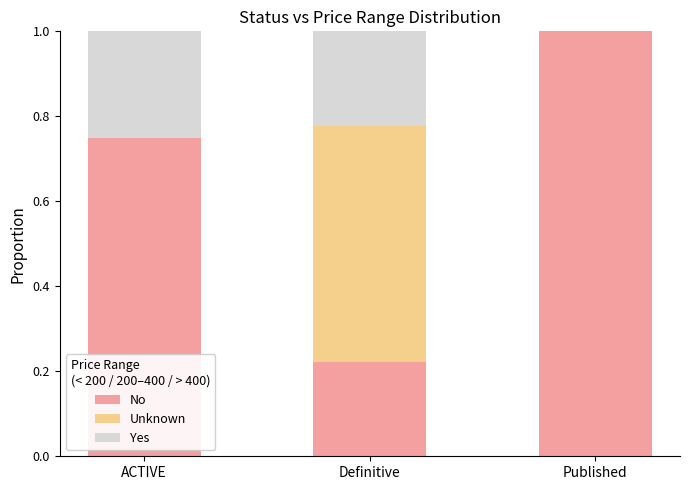

What is the total value across all series at Published?

1.0